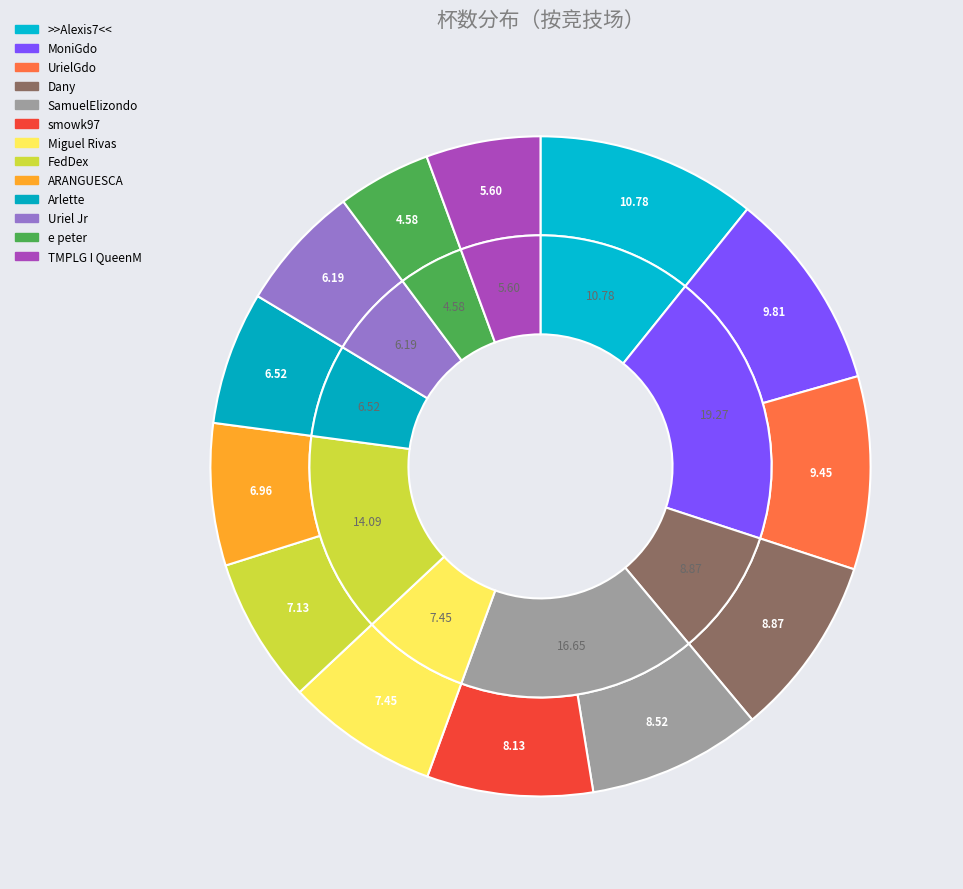

To the nearest percent, what portion does 竞技场 12 represent?

6%